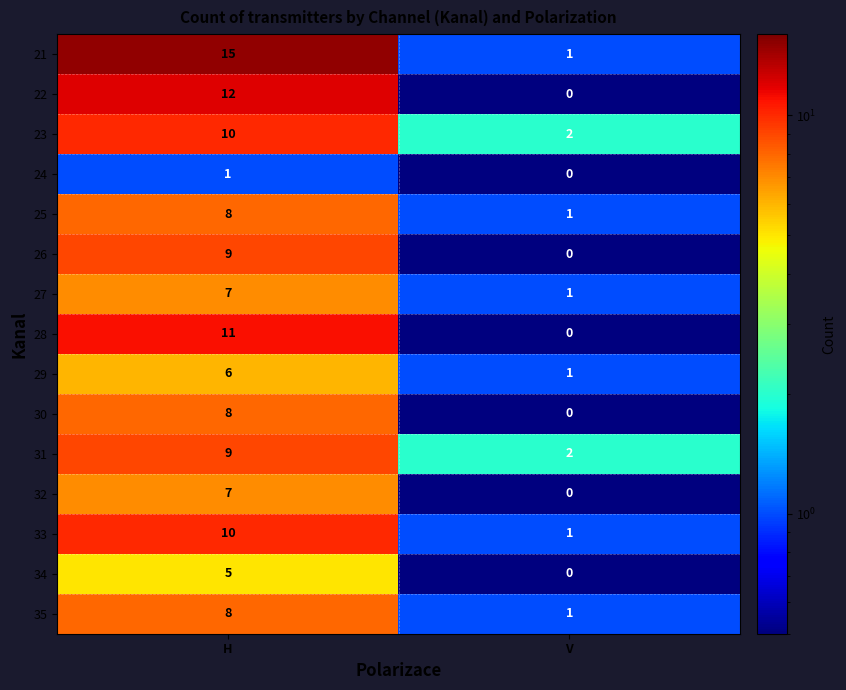

Reading left to right, extract all data points from this chart.

21: H=15	V=1
22: H=12	V=0
23: H=10	V=2
24: H=1	V=0
25: H=8	V=1
26: H=9	V=0
27: H=7	V=1
28: H=11	V=0
29: H=6	V=1
30: H=8	V=0
31: H=9	V=2
32: H=7	V=0
33: H=10	V=1
34: H=5	V=0
35: H=8	V=1